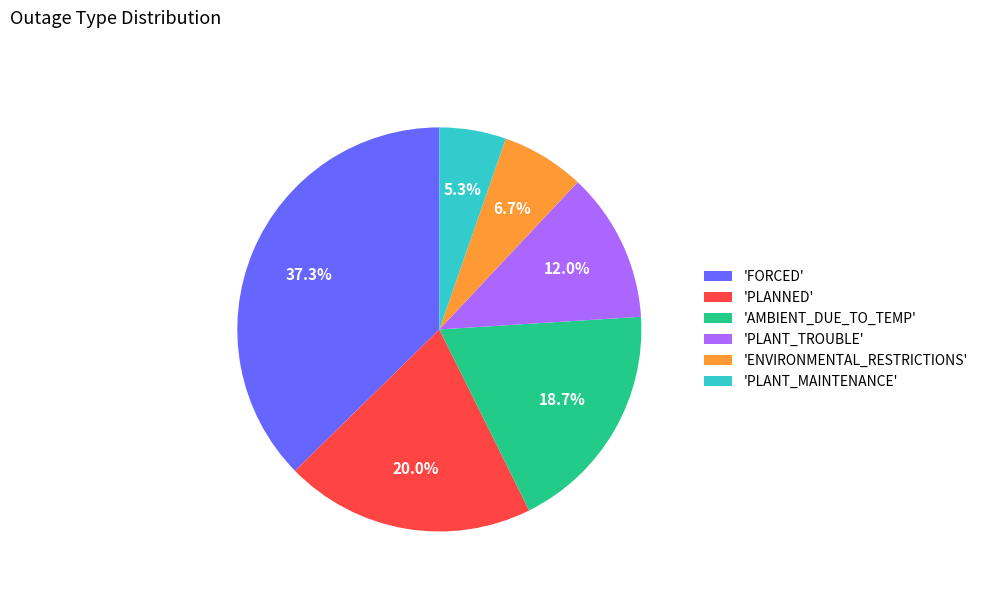

To the nearest percent, what is the difference between the largest and smallest slice percentages?

32%